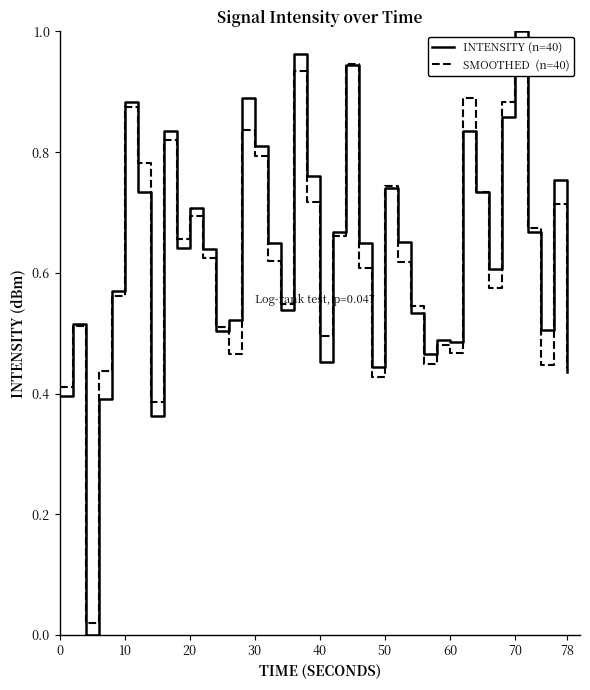

The INTENSITY (n=40) series shows 0.1 at 0. True or false?

False